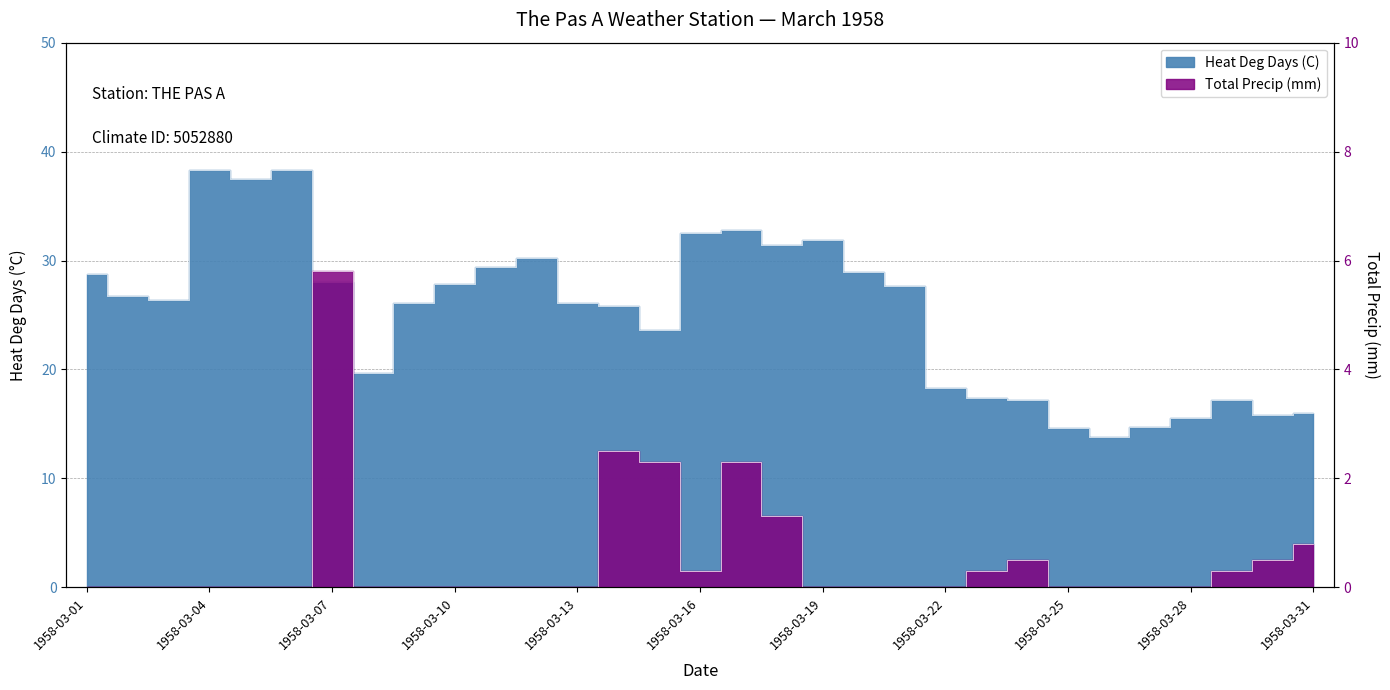

Is this an area chart (filled region under the line)?

No